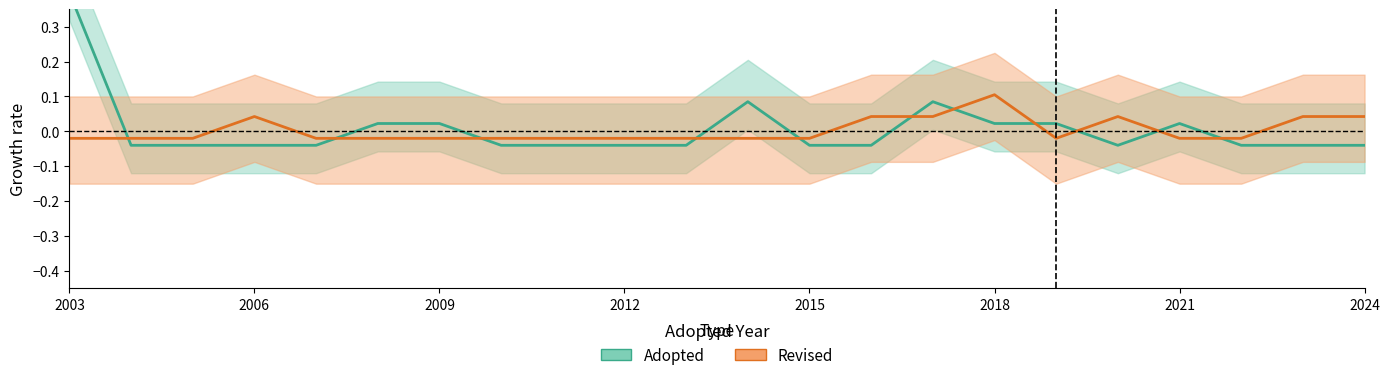

What is the maximum value shown in the chart?

0.4